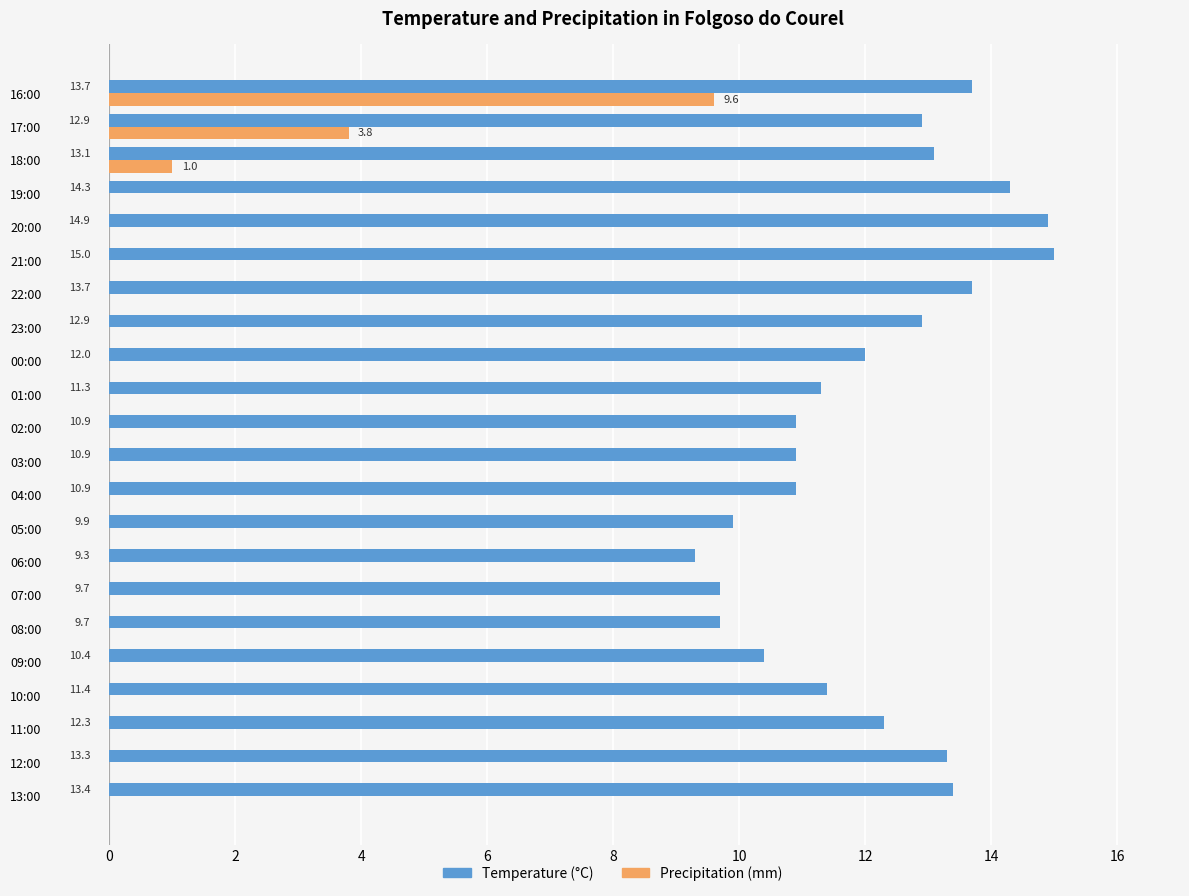

What is the sum of all Temperature (°C) values?

265.9